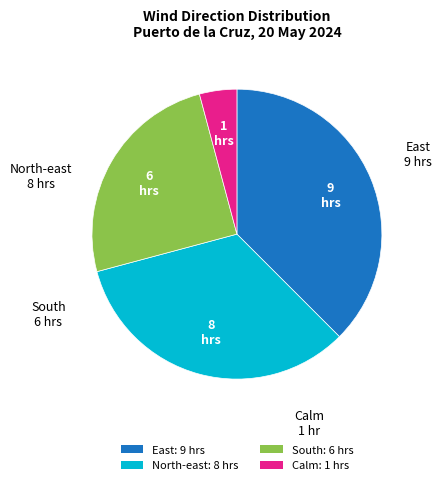

Is South the majority of the pie?

No